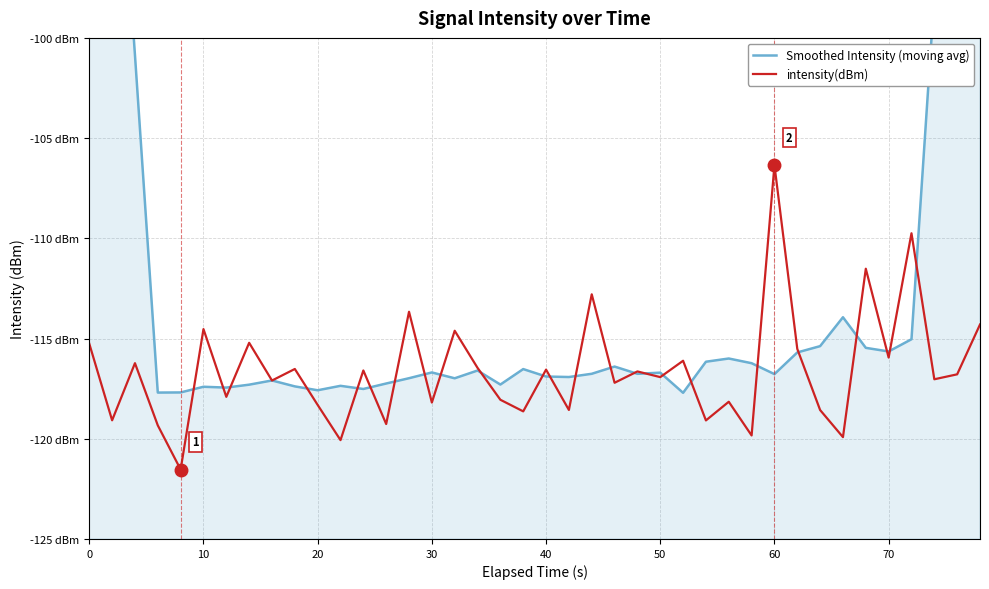

Which series has the largest total across all categories?

Smoothed Intensity (moving avg)